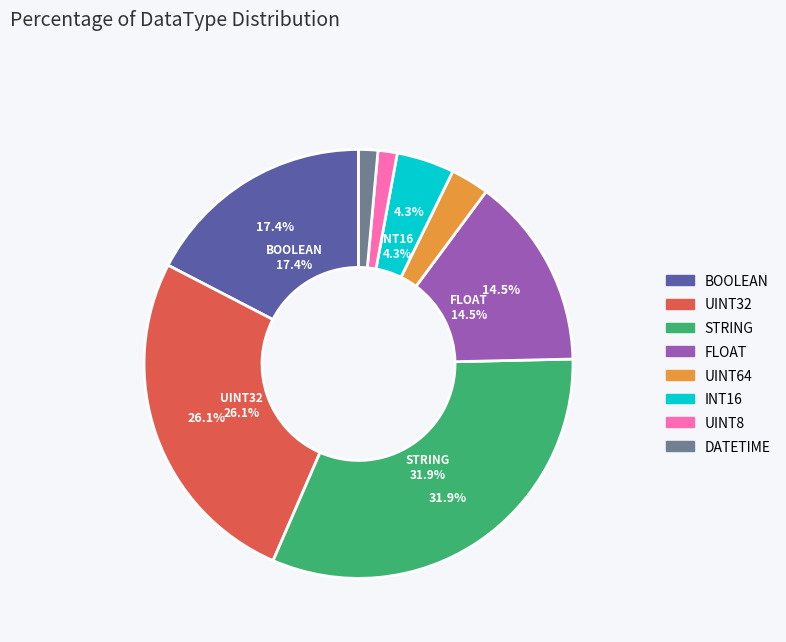

Between FLOAT and STRING, which is larger?

STRING